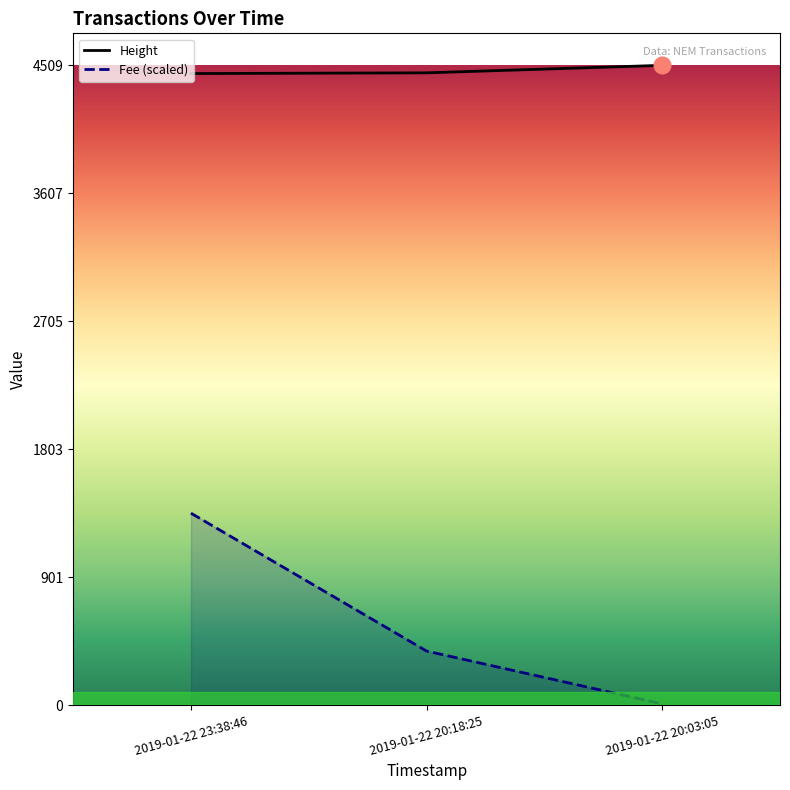

What is the value of the Height point at the 3rd from the left?

4509.0